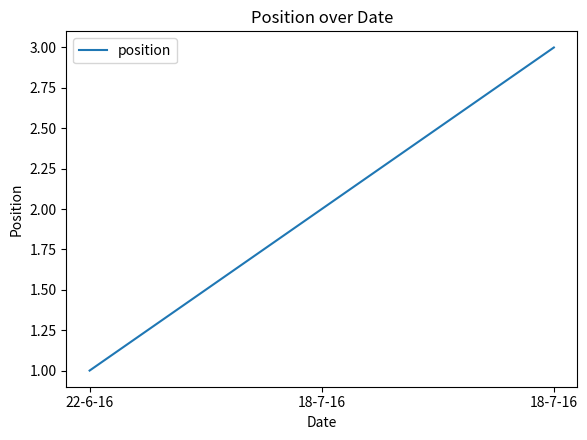

Reading left to right, transcribe all the data shown in this chart.

22-6-16=1	18-7-16=2	18-7-16=3